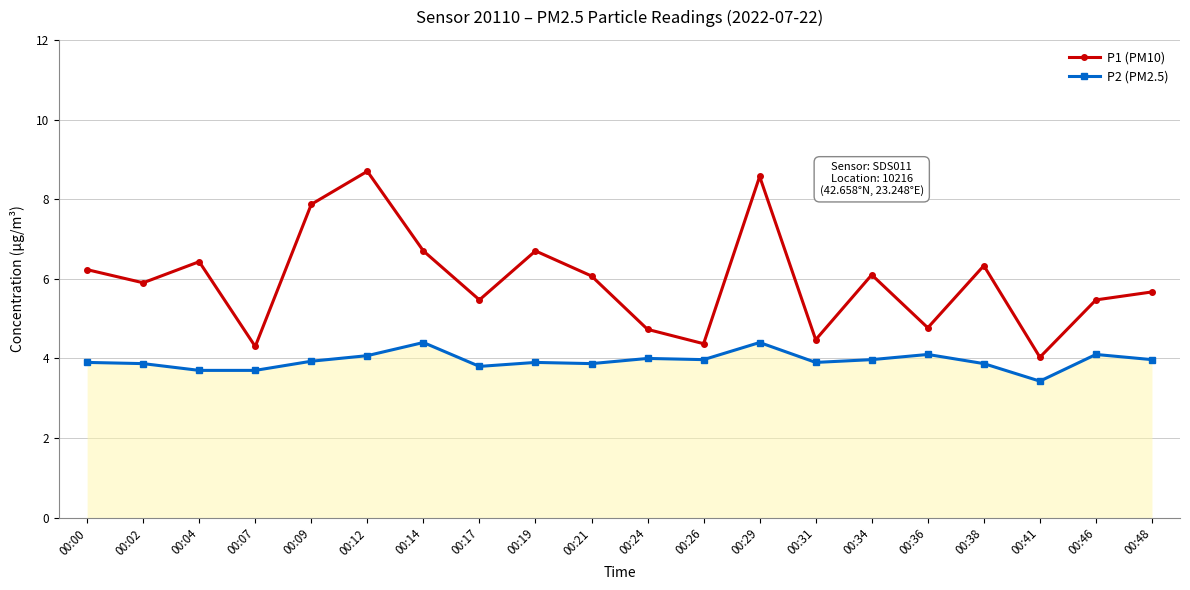

What are all the series names shown in the legend?

P1 (PM10), P2 (PM2.5)